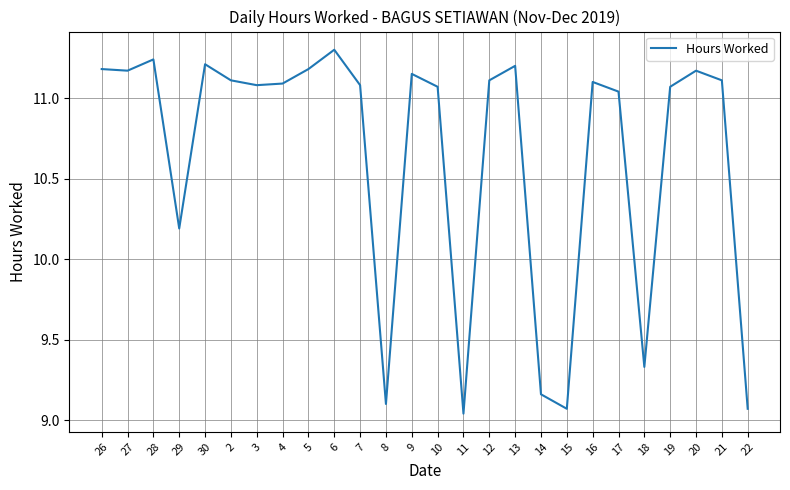

True or false: the data has more than 0 interior local peaks.

True